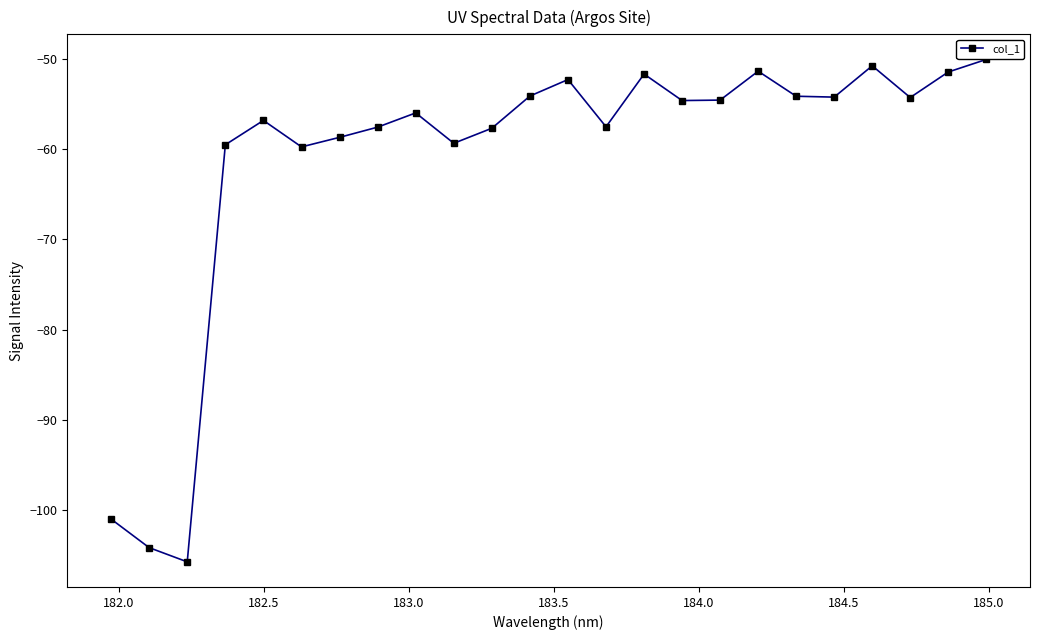

What is the value of the 3rd point from the left?

-105.7